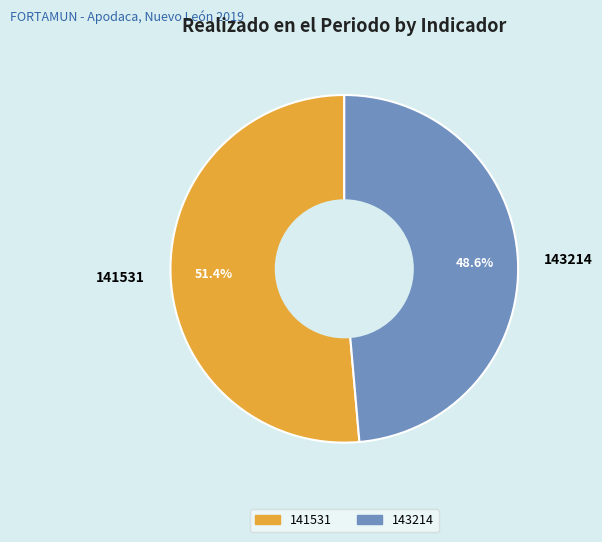

True or false: 141531 accounts for 51% of the total.

True